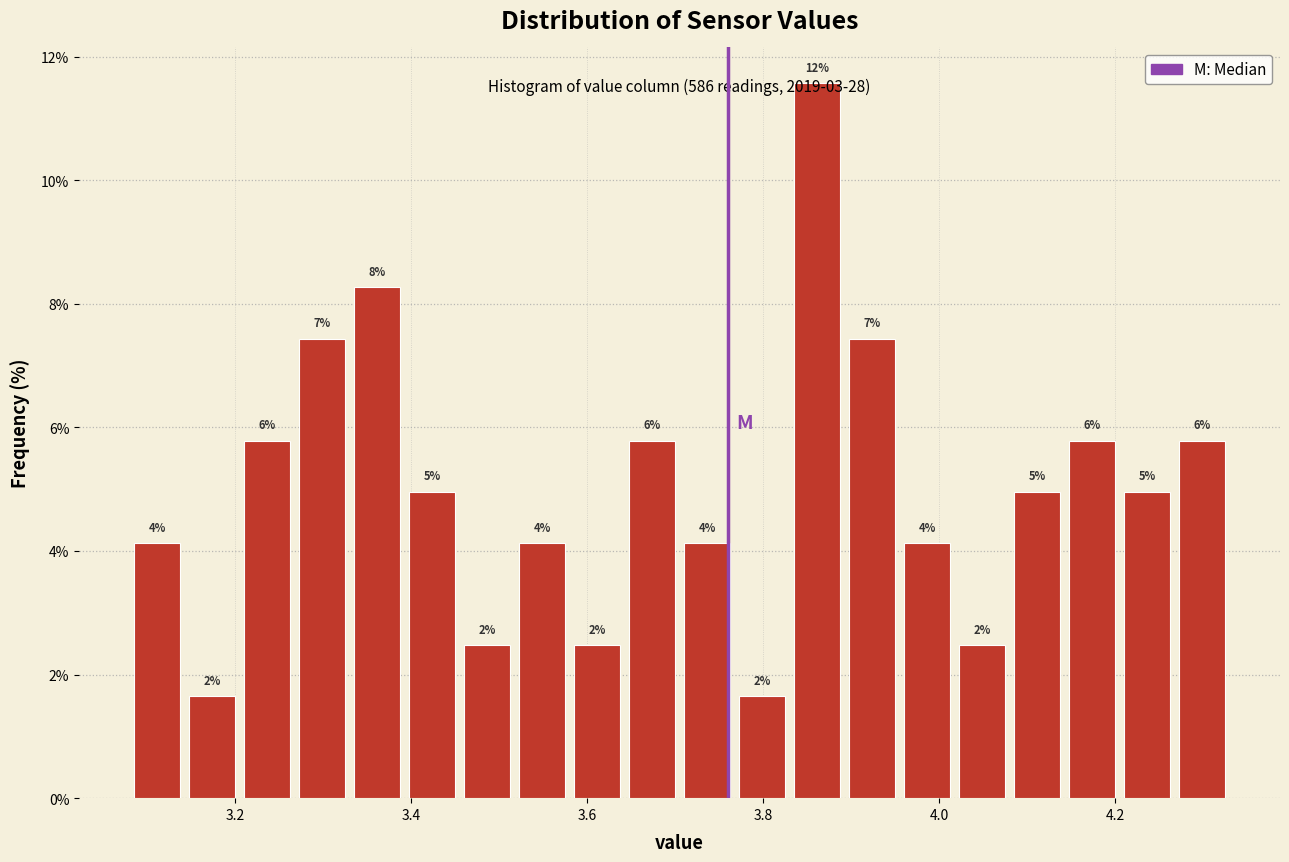

Around what value on the x-axis is the tallest bar? Give the approximate position of its centre, as read against the axis.

3.86